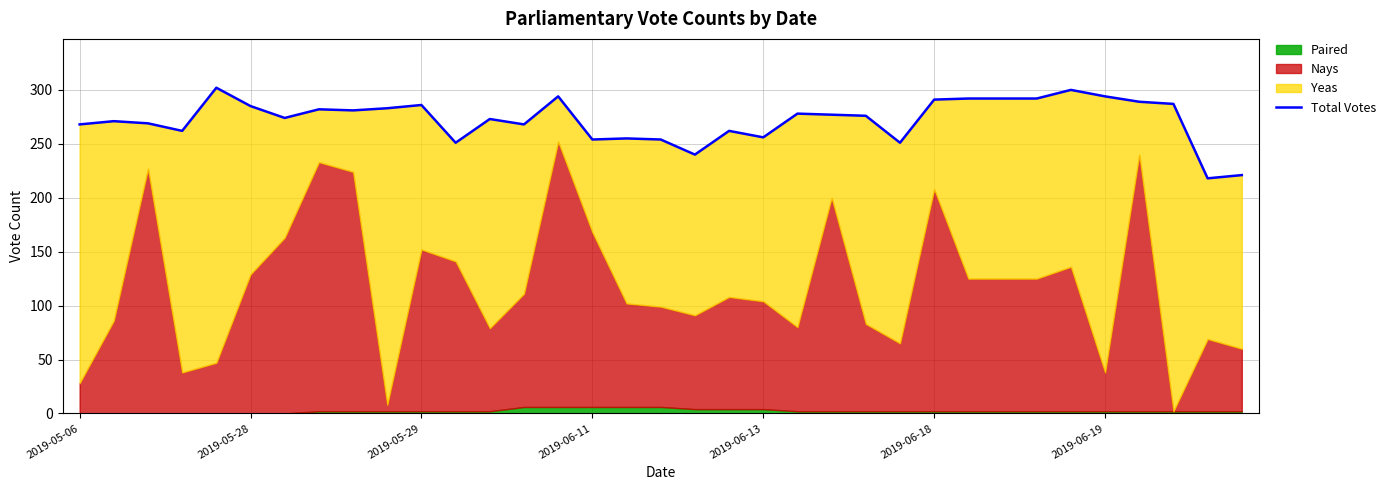

What is the average value?

272